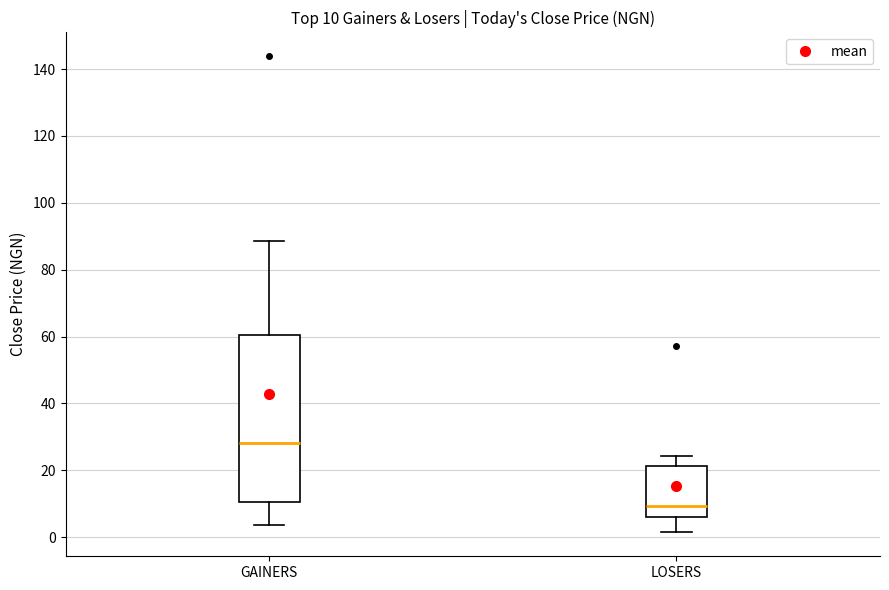

Which box's median line is the lowest?

LOSERS